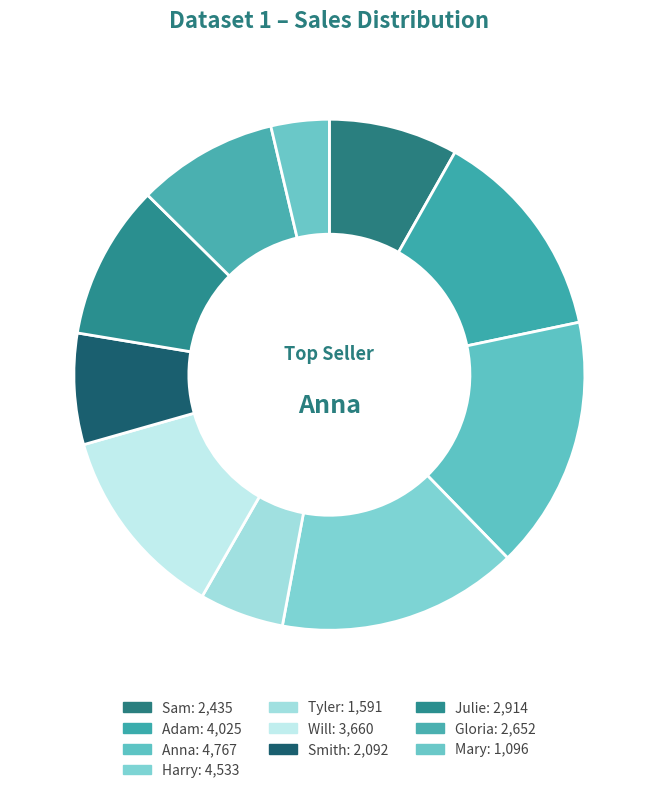

Count the number of slices in the pie.

10